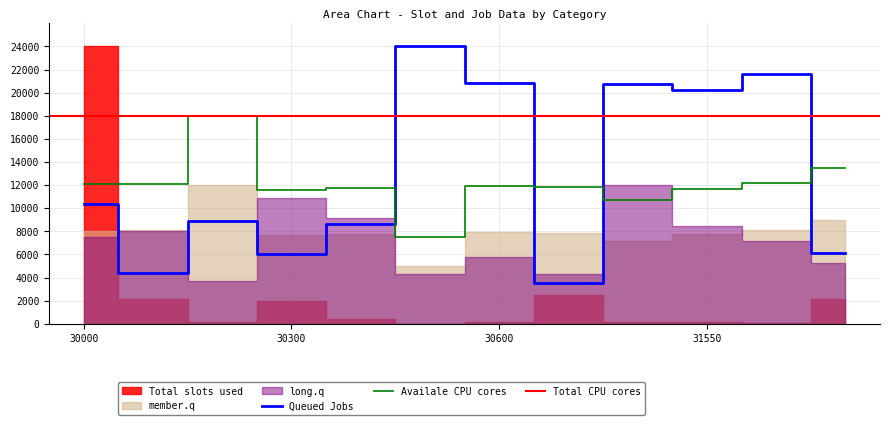

True or false: Availale CPU cores and Queued Jobs intersect in this chart.

True